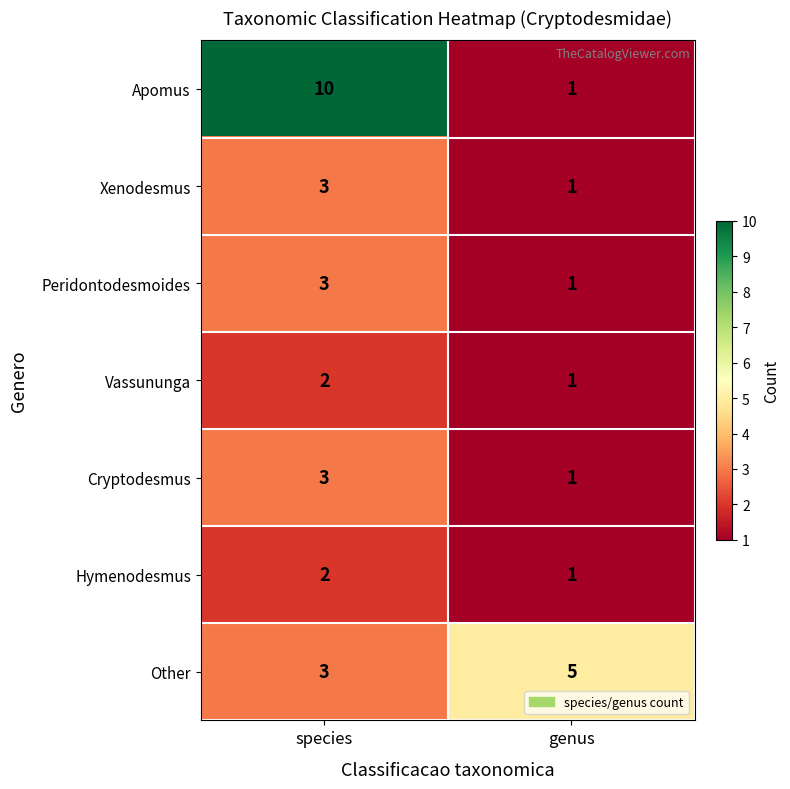

Reading left to right, transcribe all the data shown in this chart.

Apomus: 10	1
Xenodesmus: 3	1
Peridontodesmoides: 3	1
Vassununga: 2	1
Cryptodesmus: 3	1
Hymenodesmus: 2	1
Other: 3	5